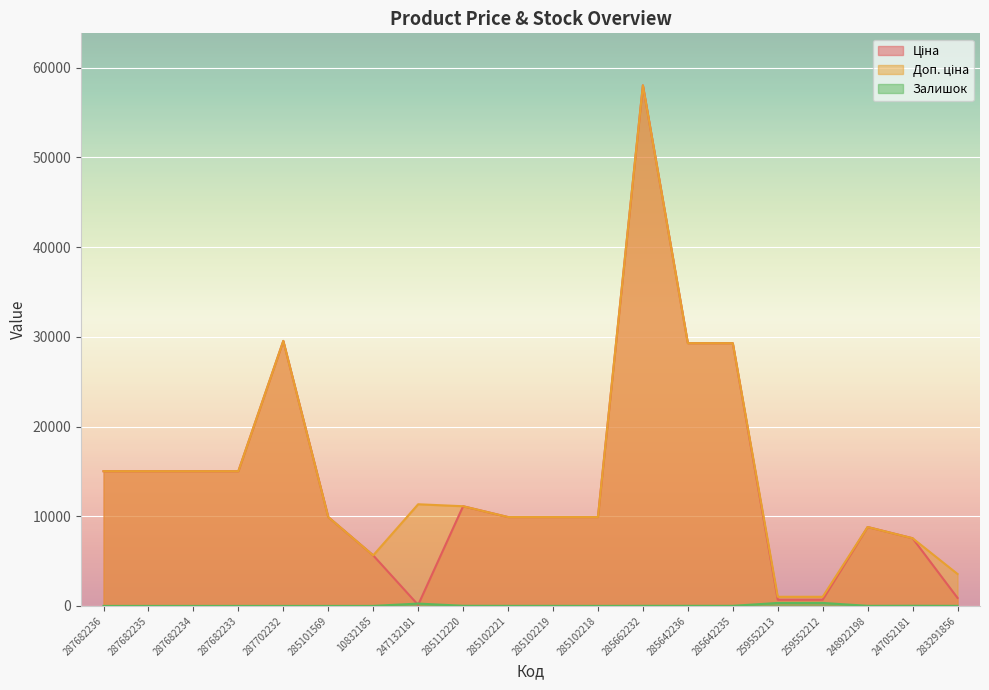

What is the highest value of the Доп. ціна series?

58037.0